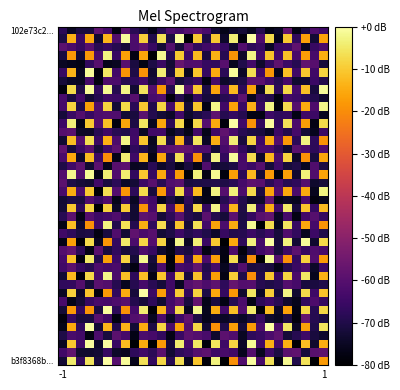

At which category is the sum across all series the highest?

15